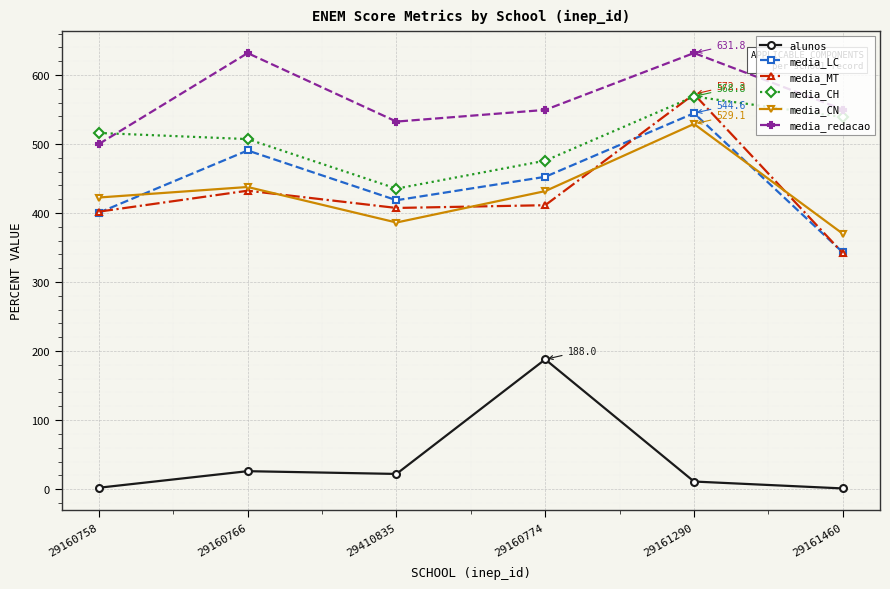

At 29160774, list the series in order from smallest to largest.

alunos, media_MT, media_CN, media_LC, media_CH, media_redacao